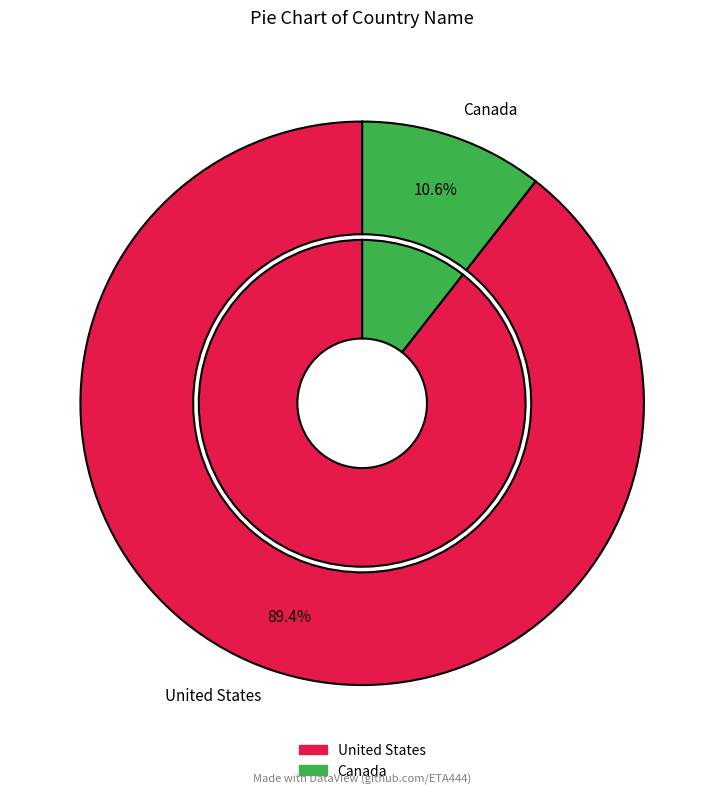

How many segments does this pie chart have?

2